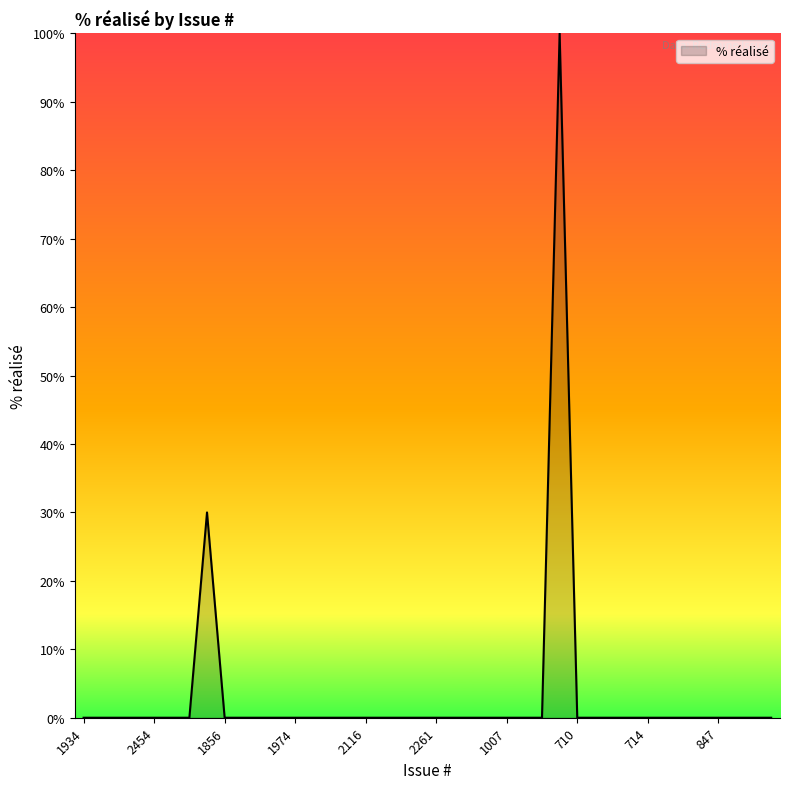

What is the greatest value displayed?

100